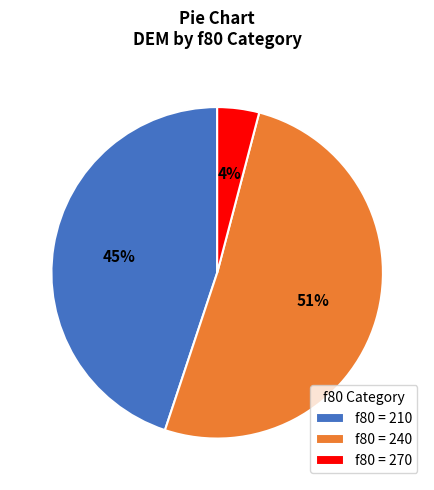

What is the smallest slice in the pie chart?

f80 = 270